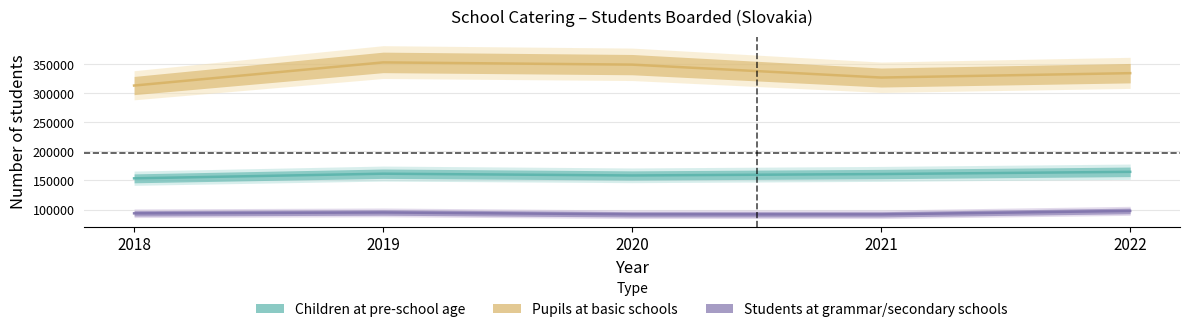

How many data points does each series have?

5